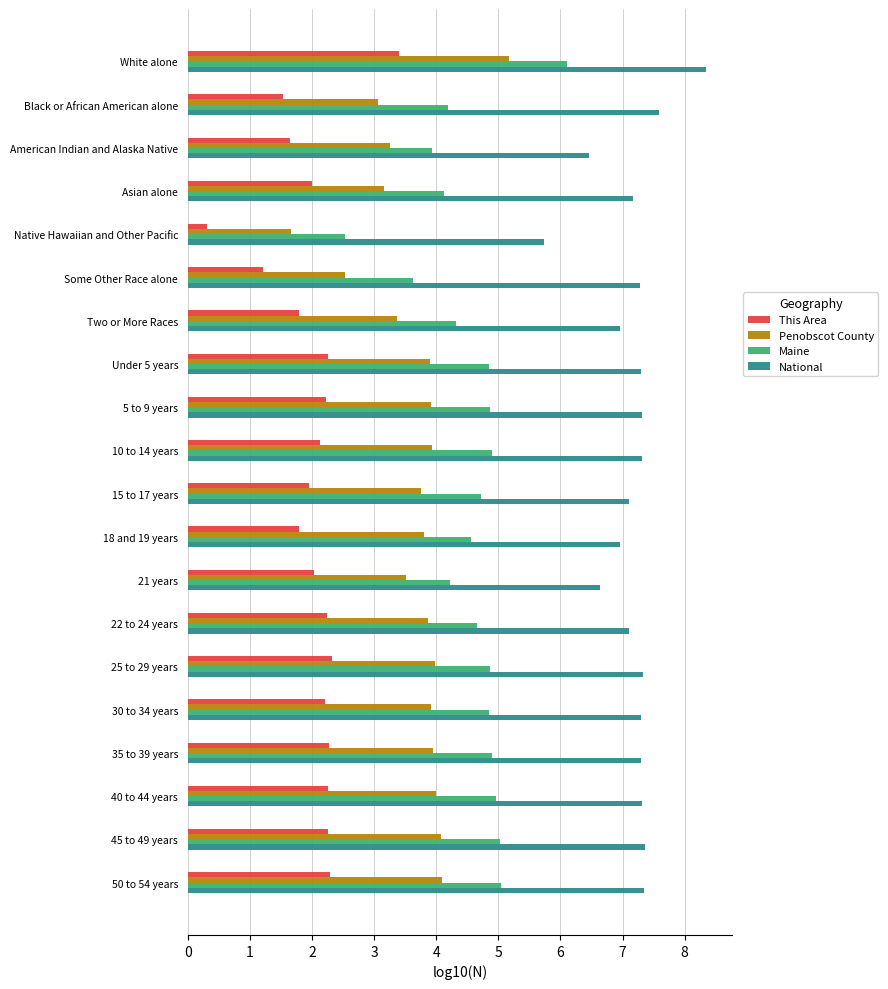

What is the sum of all This Area values?

40.1